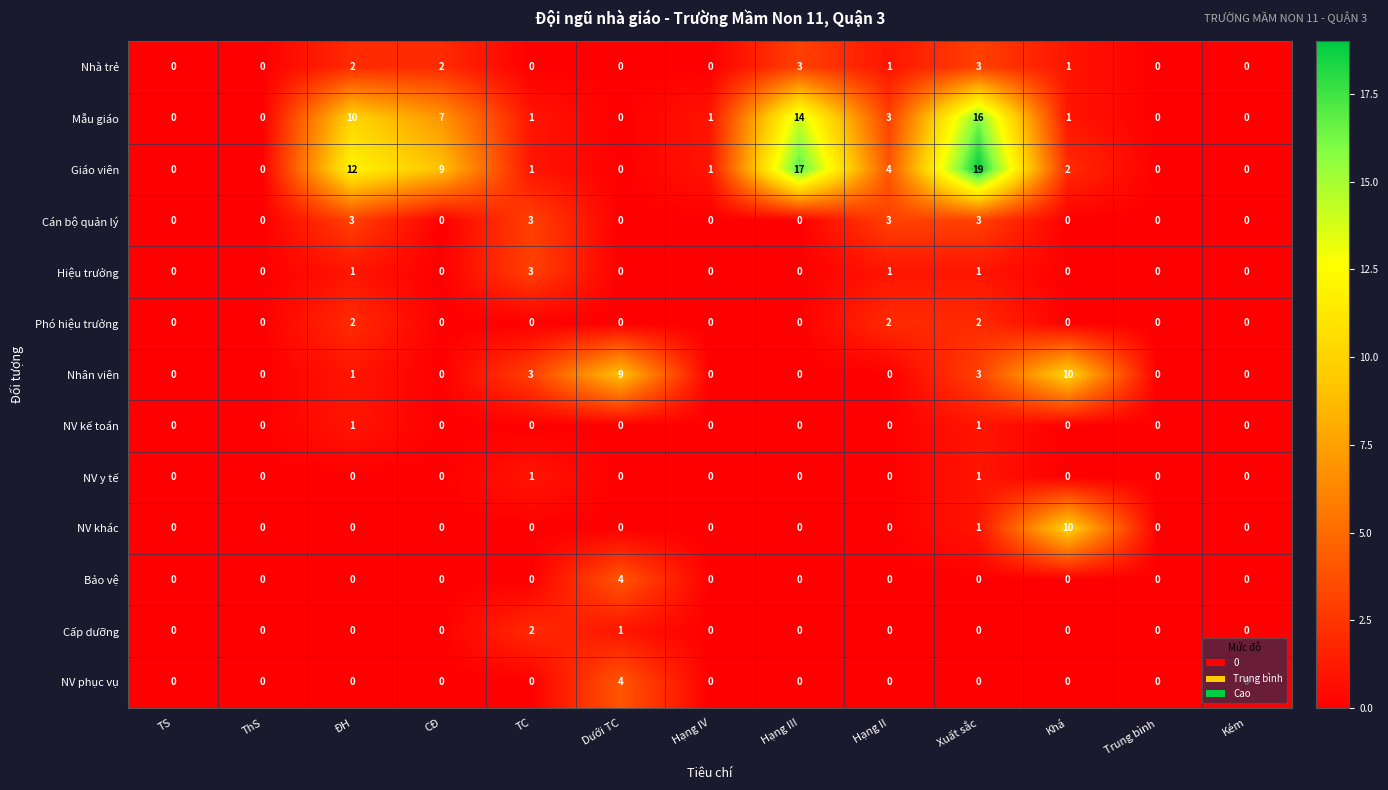

What is the average value of the Mẫu giáo series?

4